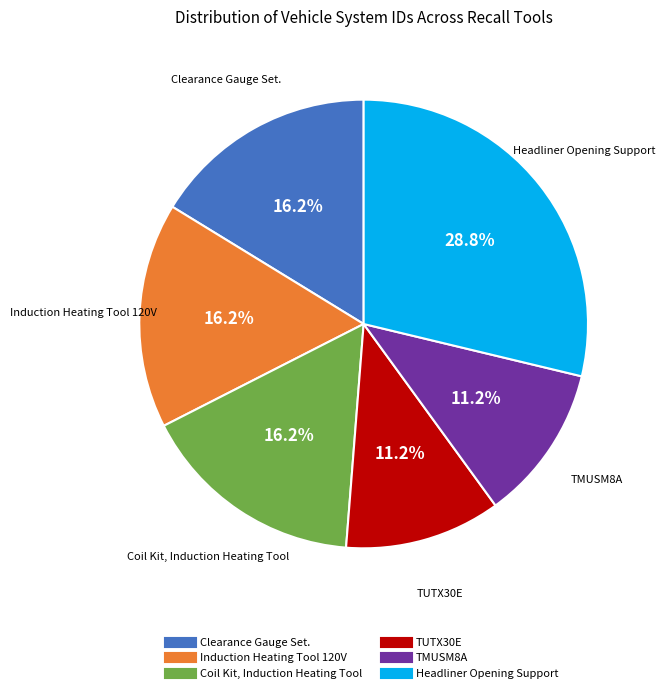

Is Coil Kit, Induction Heating Tool the majority of the pie?

No